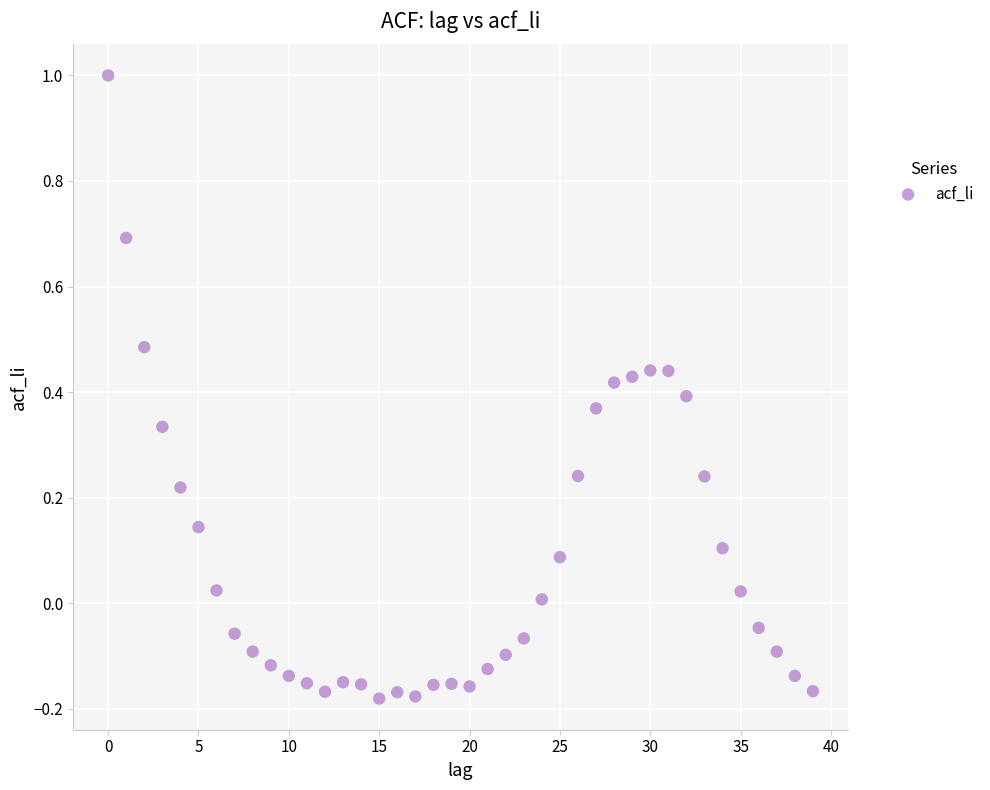

What is the range of Y values (max minus min)?

1.2